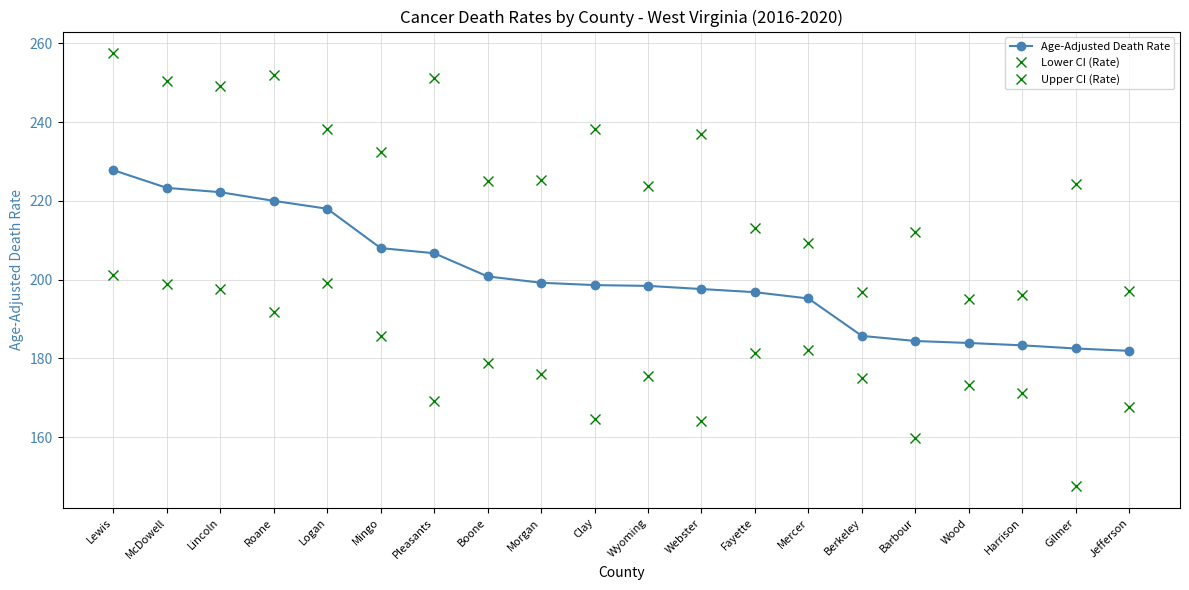

What is the label of the 1st point from the left?

Lewis